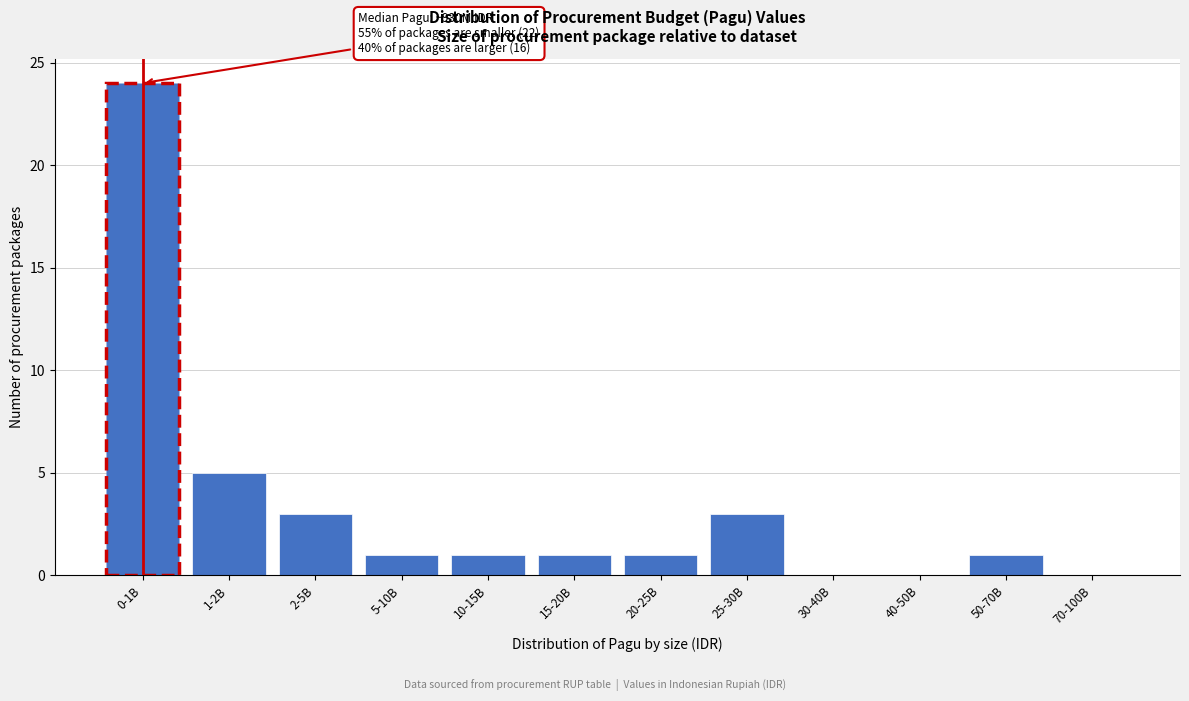

Reading left to right, transcribe all the data shown in this chart.

0-1B=24	1-2B=5	2-5B=3	5-10B=1	10-15B=1	15-20B=1	20-25B=1	25-30B=3	30-40B=0	40-50B=0	50-70B=1	70-100B=0